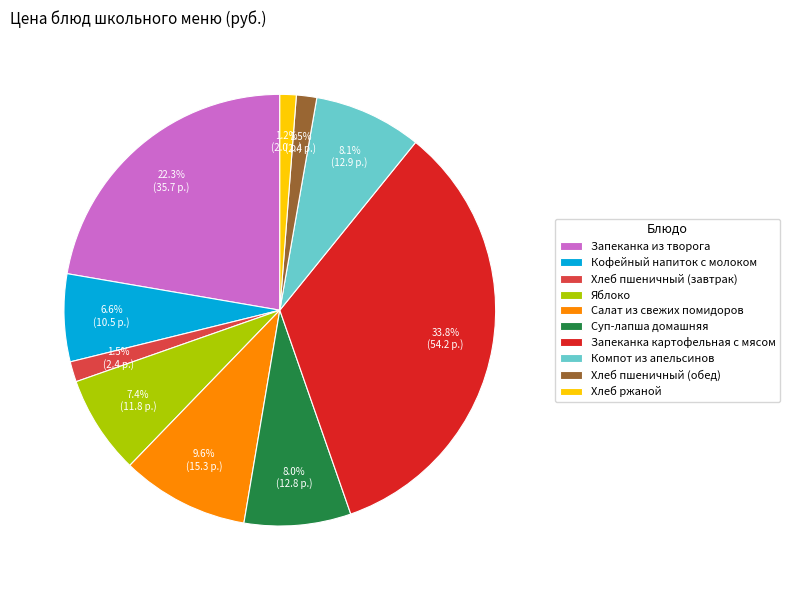

To the nearest percent, what percentage of the pie is Хлеб ржаной?

1%